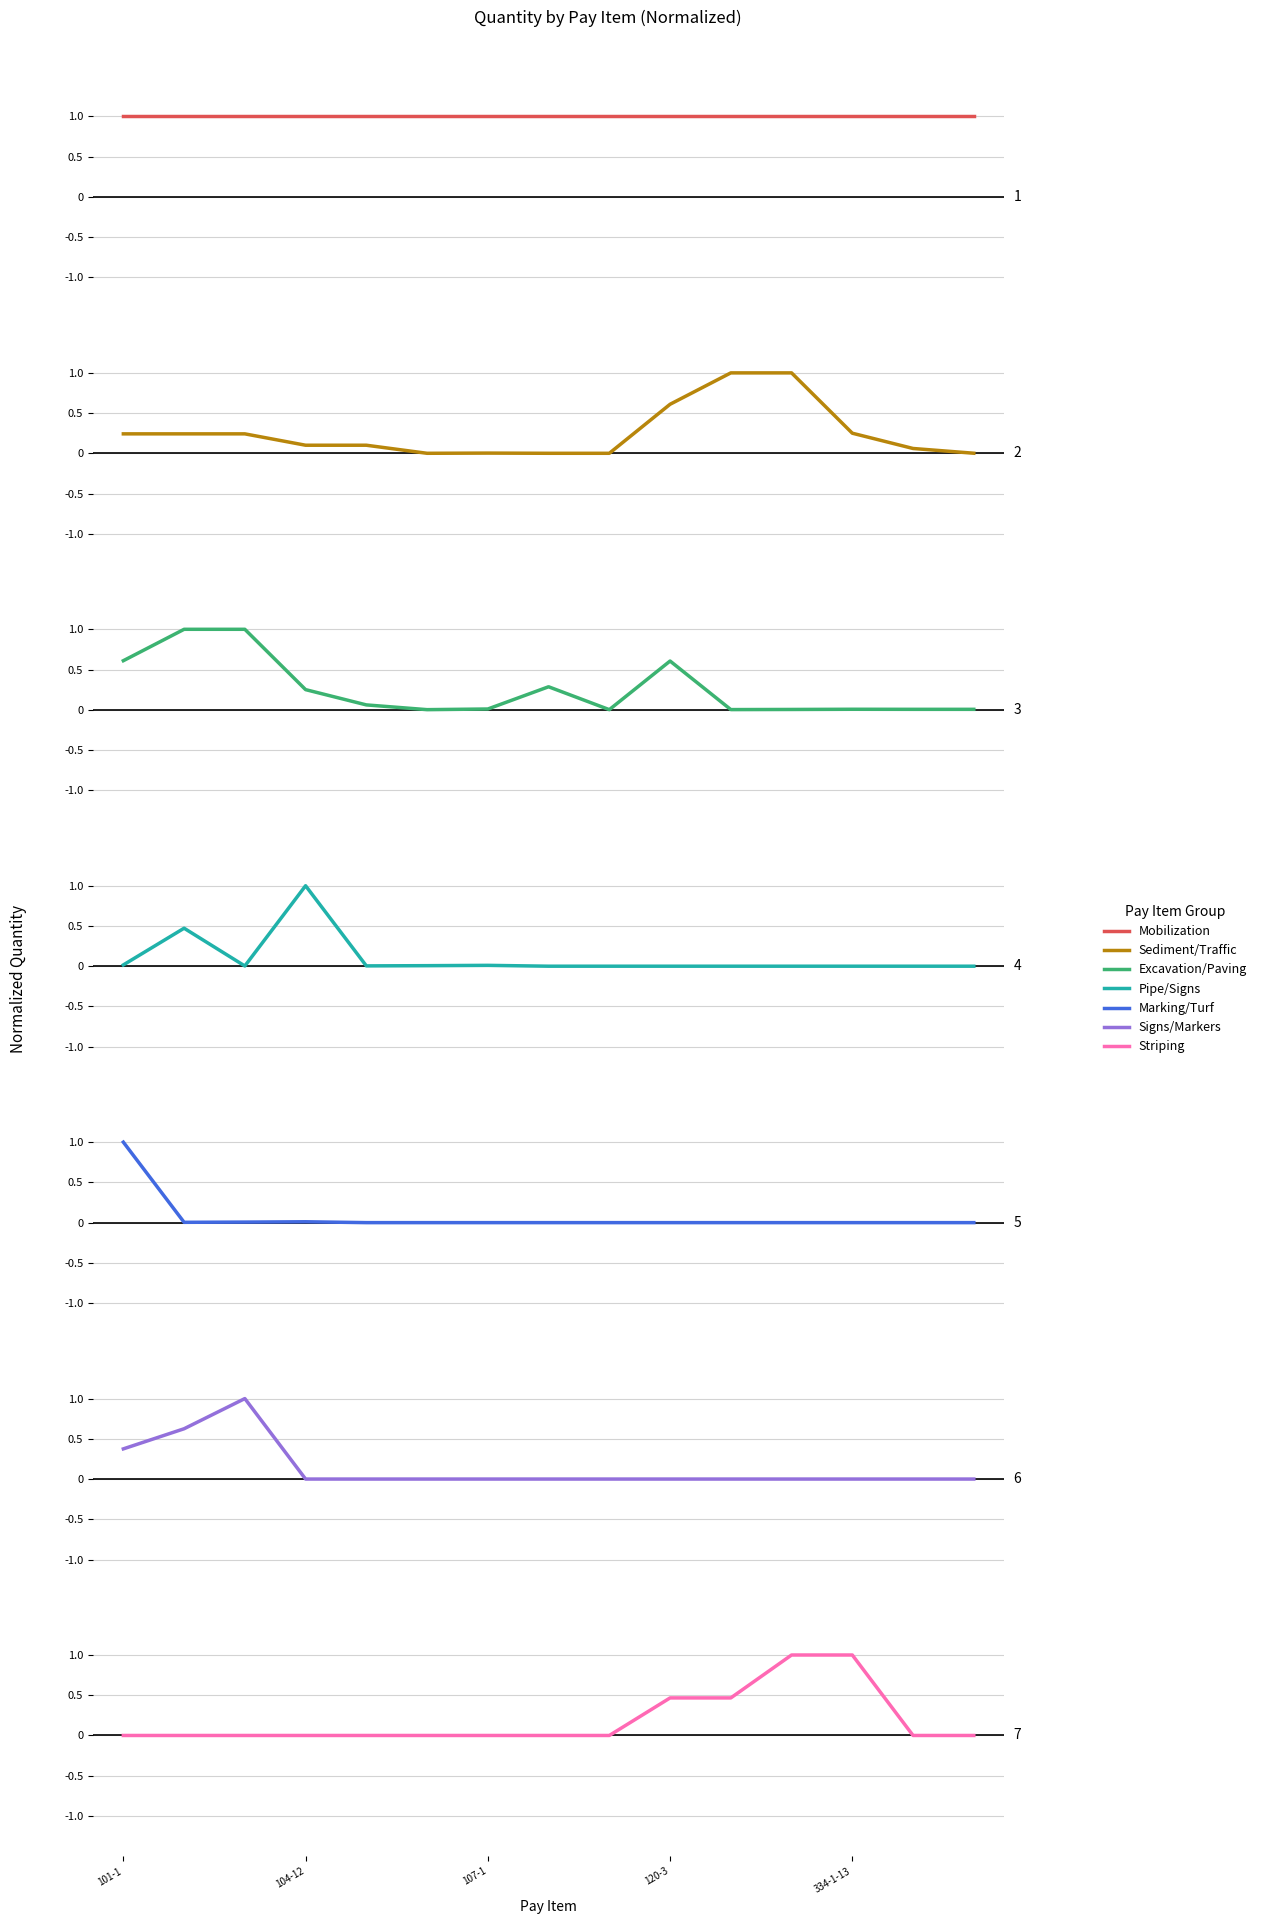

Is it true that Pipe/Signs equals 0.7 at 110-1?

False